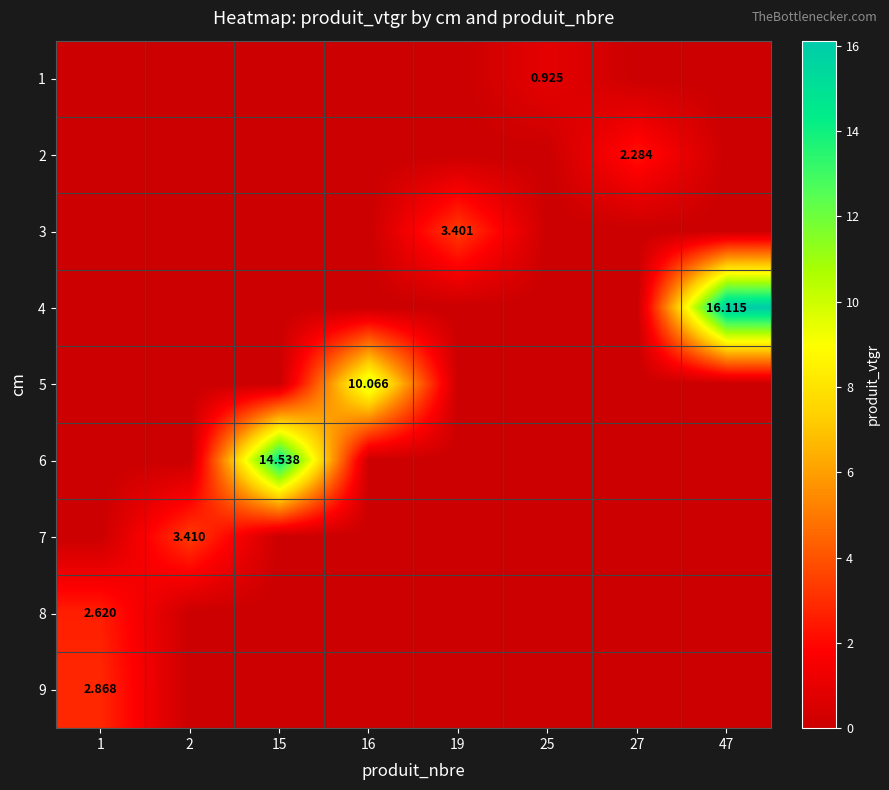

What is the total value across all series at 1?

5.5